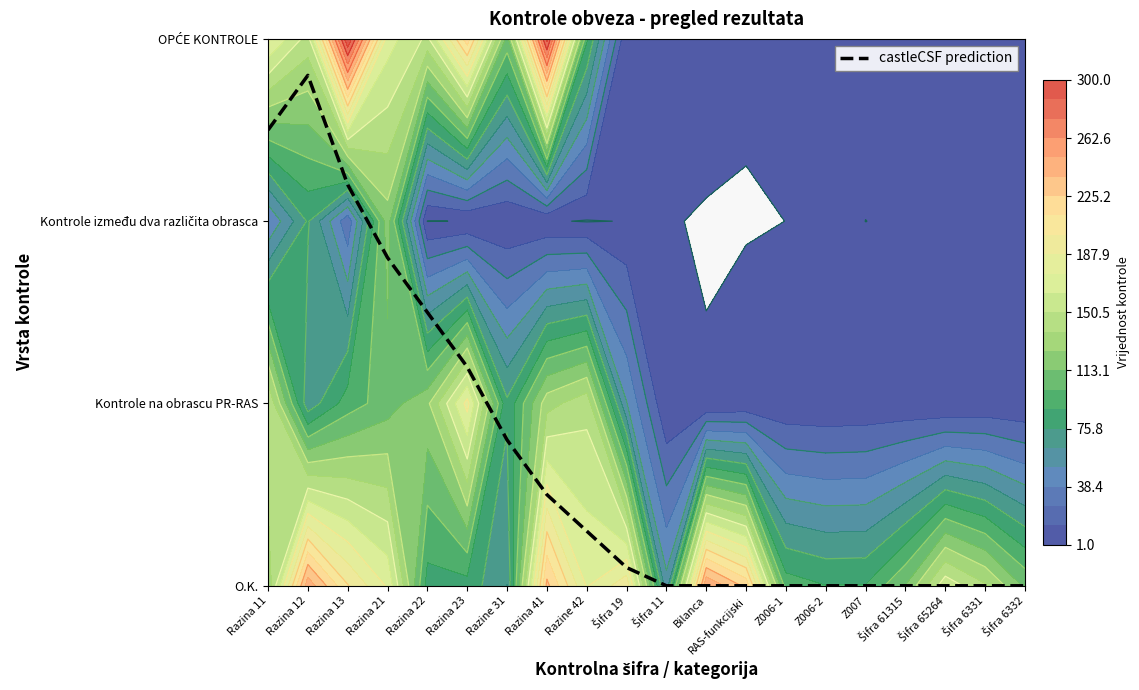

How many values are above zero?

10